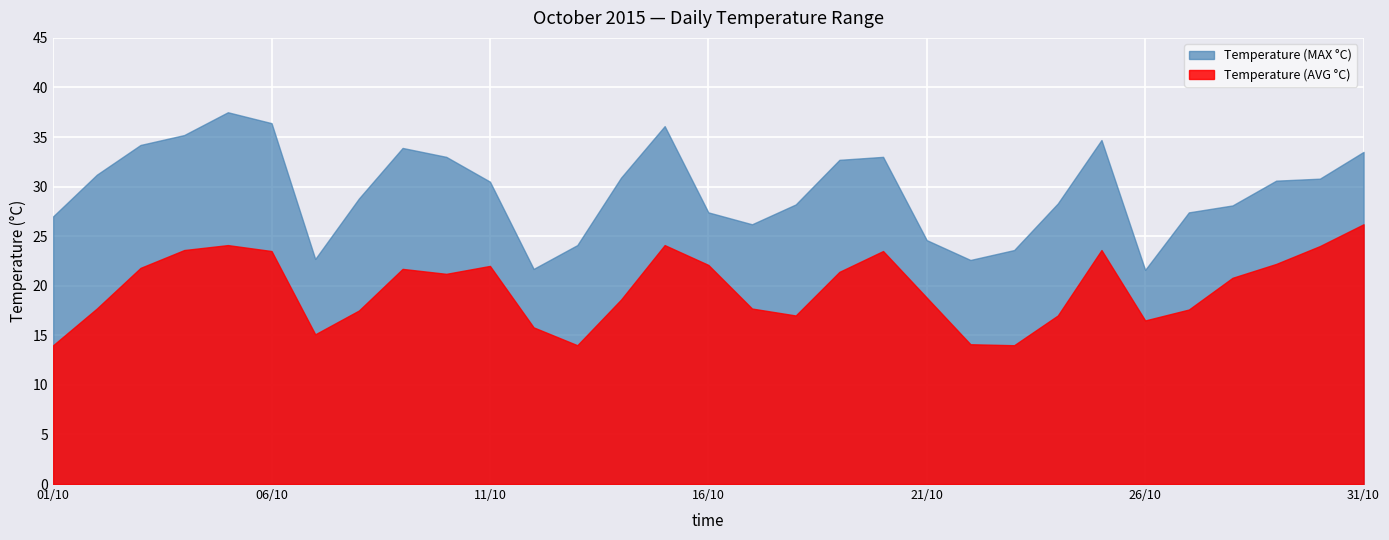

At which label is Temperature (AVG °C) closest to 20?

28/10